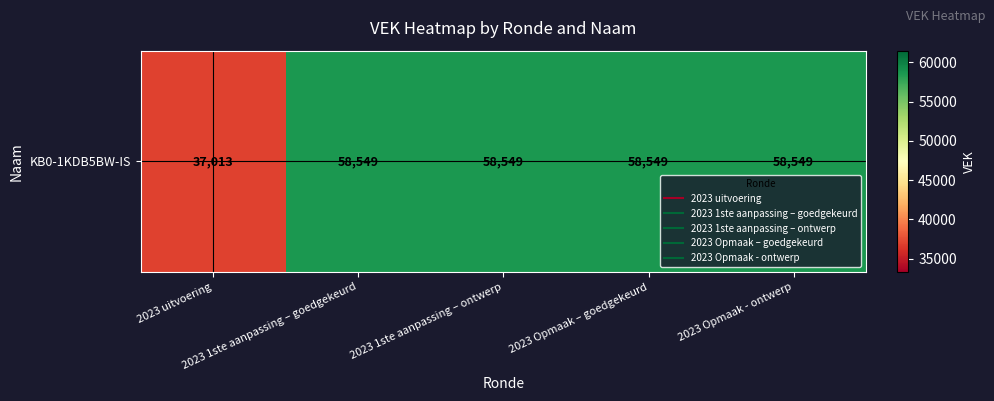

Rank the categories by value from highest to lowest.

2023 1ste aanpassing – goedgekeurd, 2023 1ste aanpassing – ontwerp, 2023 Opmaak – goedgekeurd, 2023 Opmaak - ontwerp, 2023 uitvoering